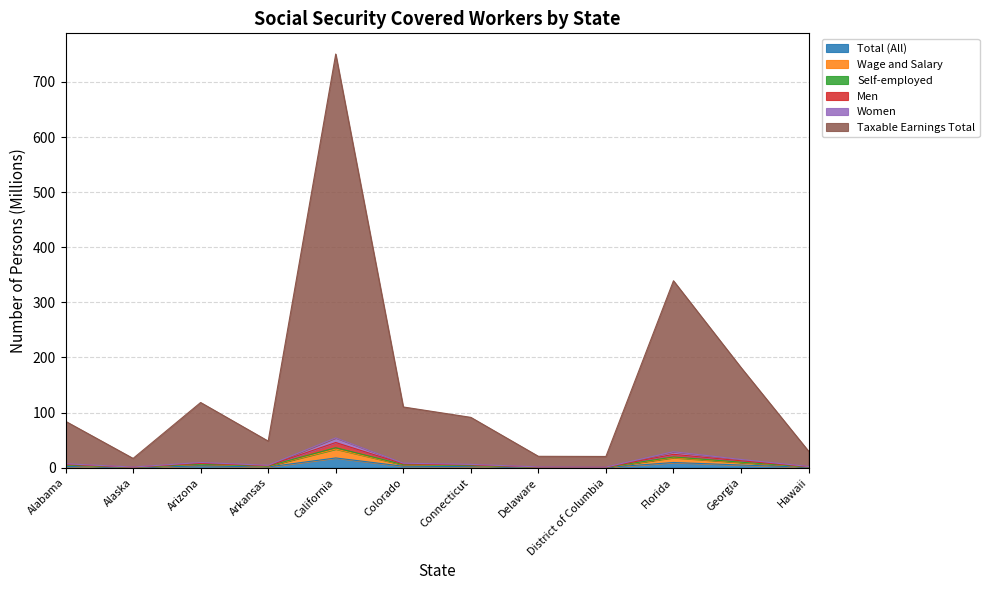

What is the label of the 11th point from the left?

Georgia